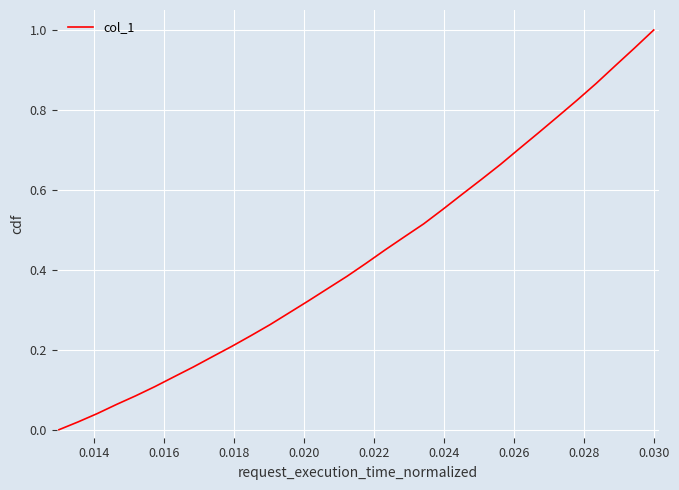

How many lines are shown in the chart?

1